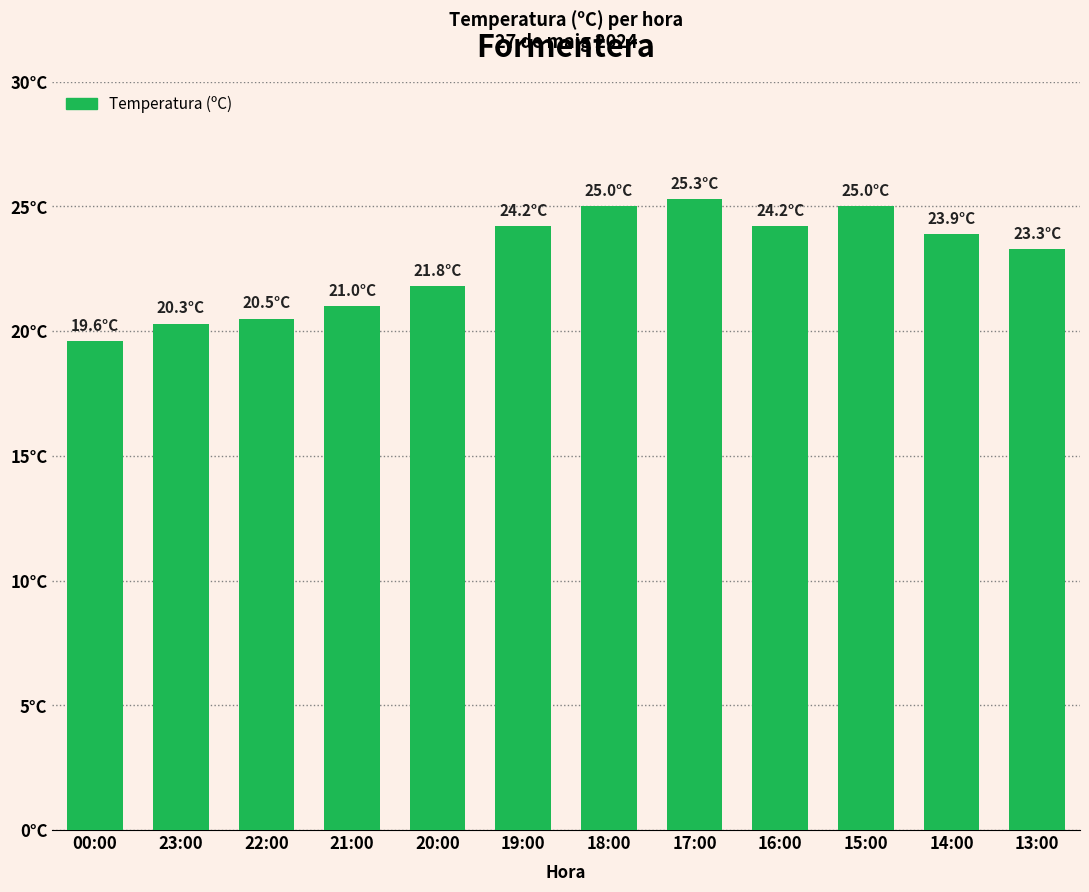

Reading left to right, transcribe all the data shown in this chart.

19.6	20.3	20.5	21.0	21.8	24.2	25.0	25.3	24.2	25.0	23.9	23.3